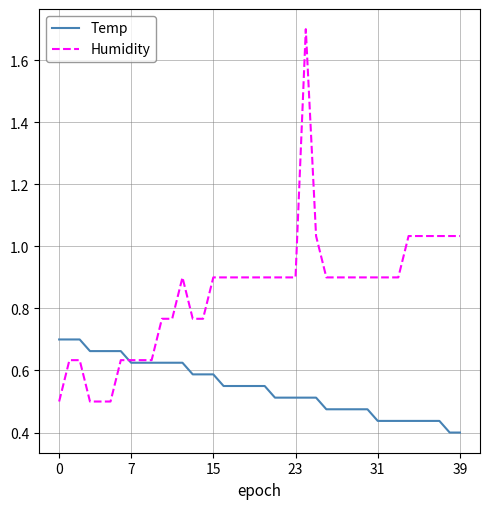

Which series has the largest range (max minus min)?

Humidity